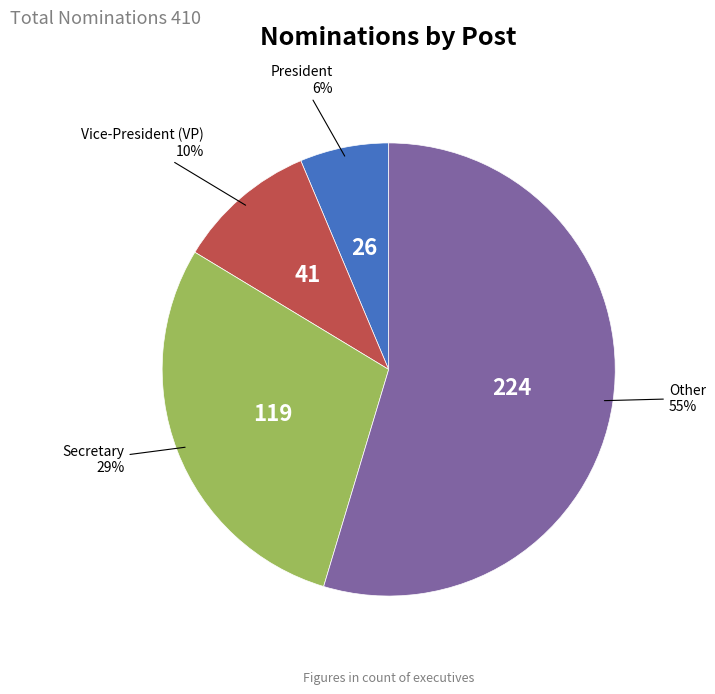

To the nearest percent, what is the average slice percentage?

25%